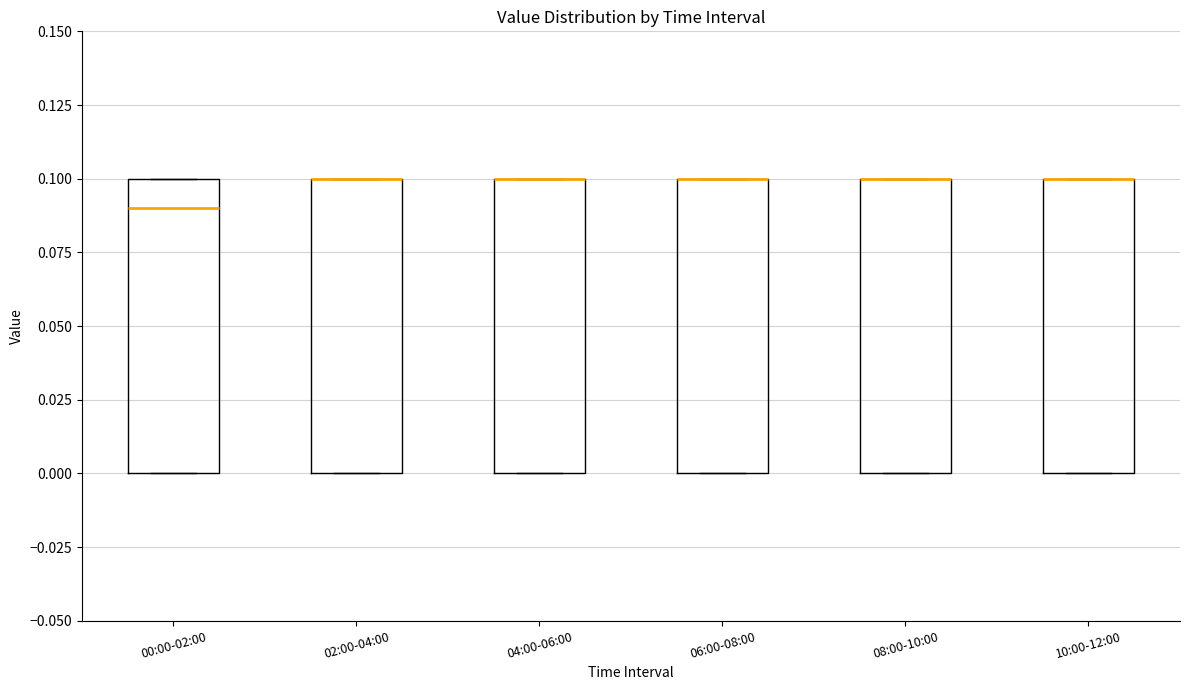

Where is the upper edge of the box for 06:00-08:00 on the y-axis? The values are not printed on the chart, so give them approximately, as read against the axis.

0.10